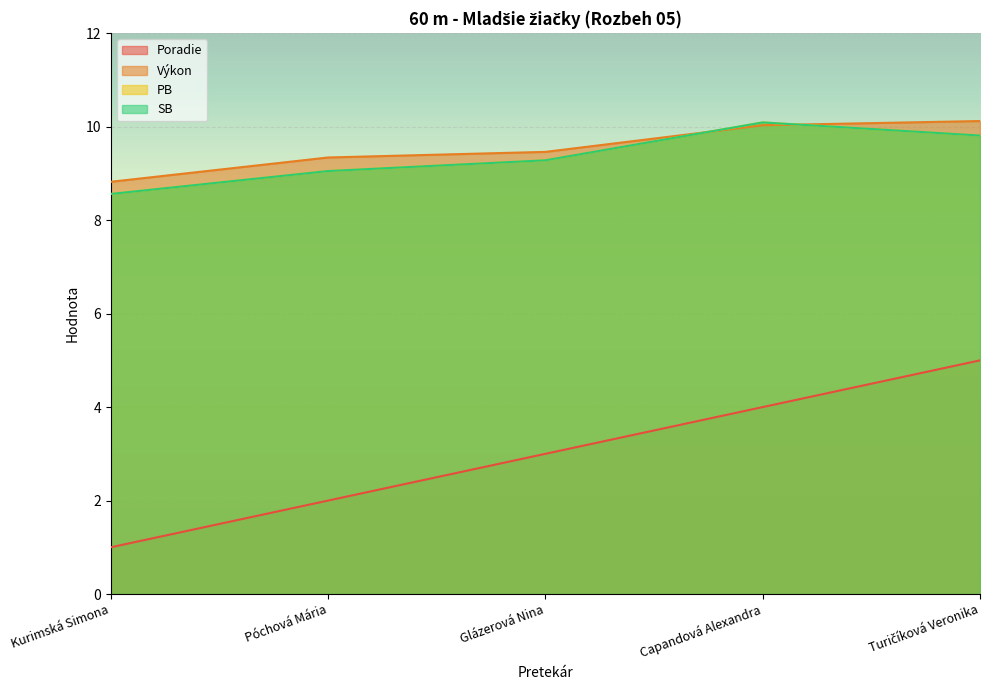

True or false: SB has a value of 4.9 at Capandová Alexandra.

False